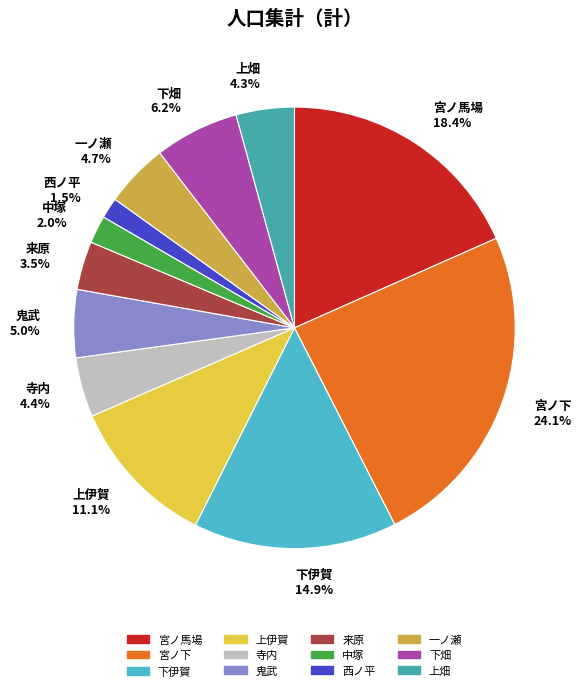

Between 寺内 and 中塚, which is larger?

寺内